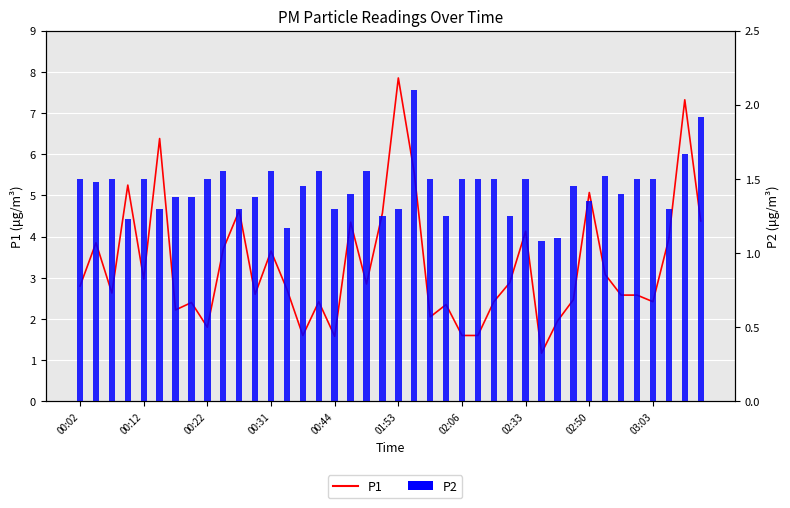

Rank the series by their average value, from lowest to highest.

P2, P1